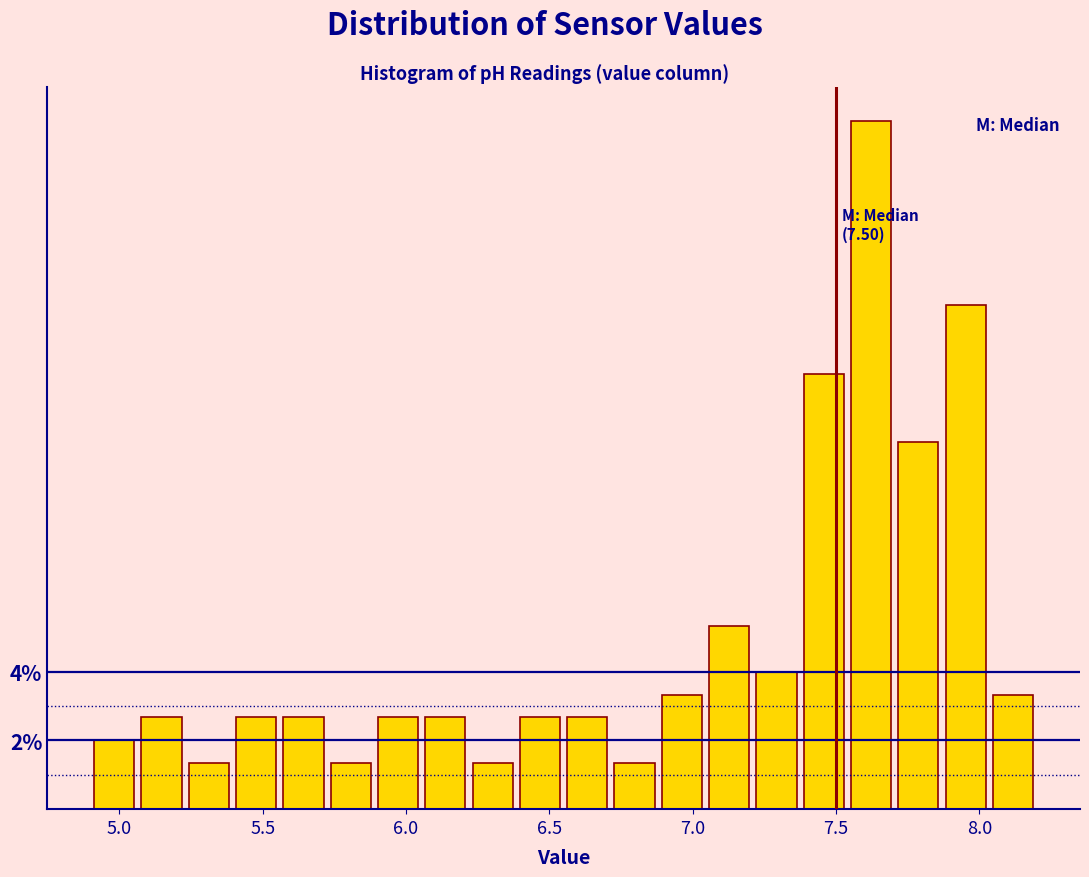

Around what value on the x-axis is the tallest bar? Give the approximate position of its centre, as read against the axis.

7.60